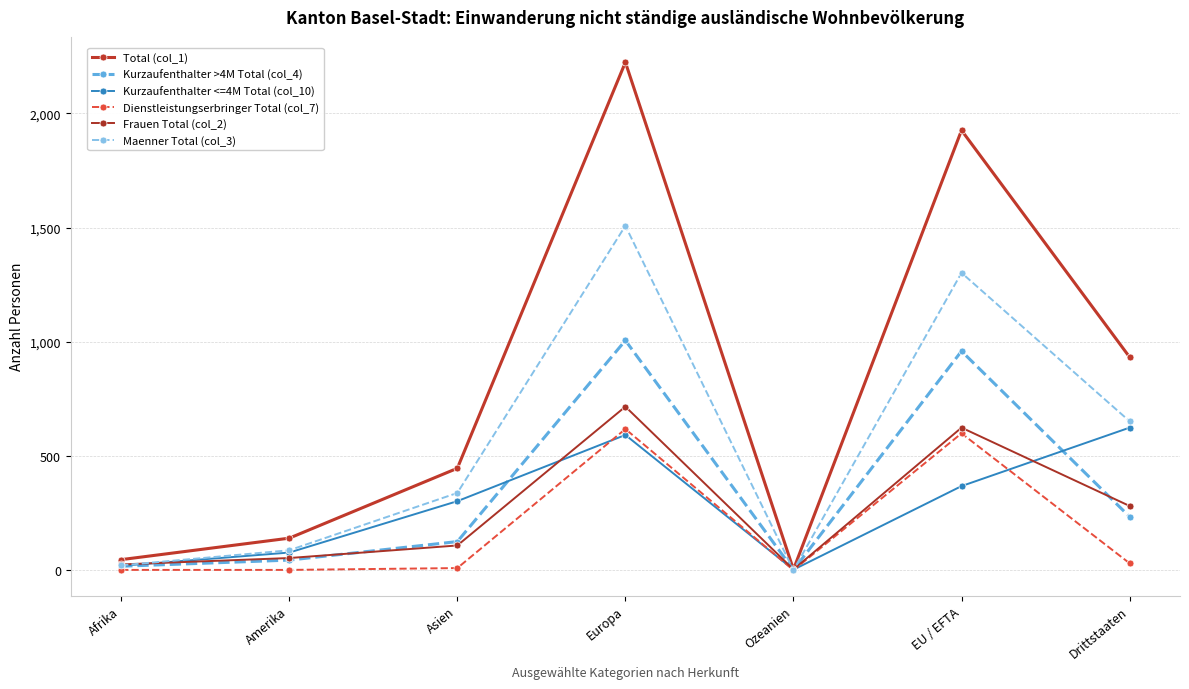

Where is the first local maximum for Maenner Total (col_3)?

Europa